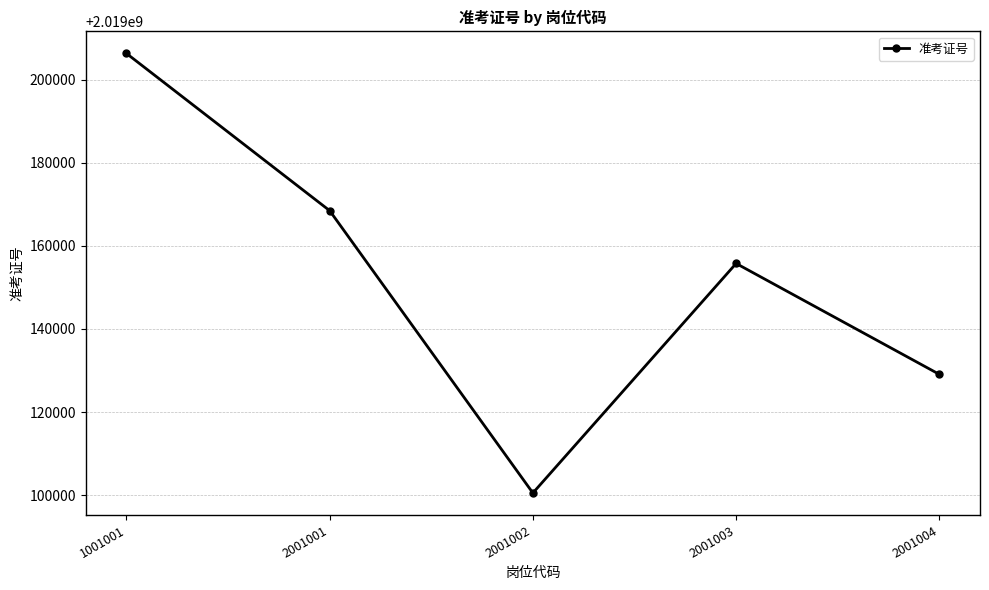

The chart shows a value of 3360386277.8 at 2001004. True or false?

False